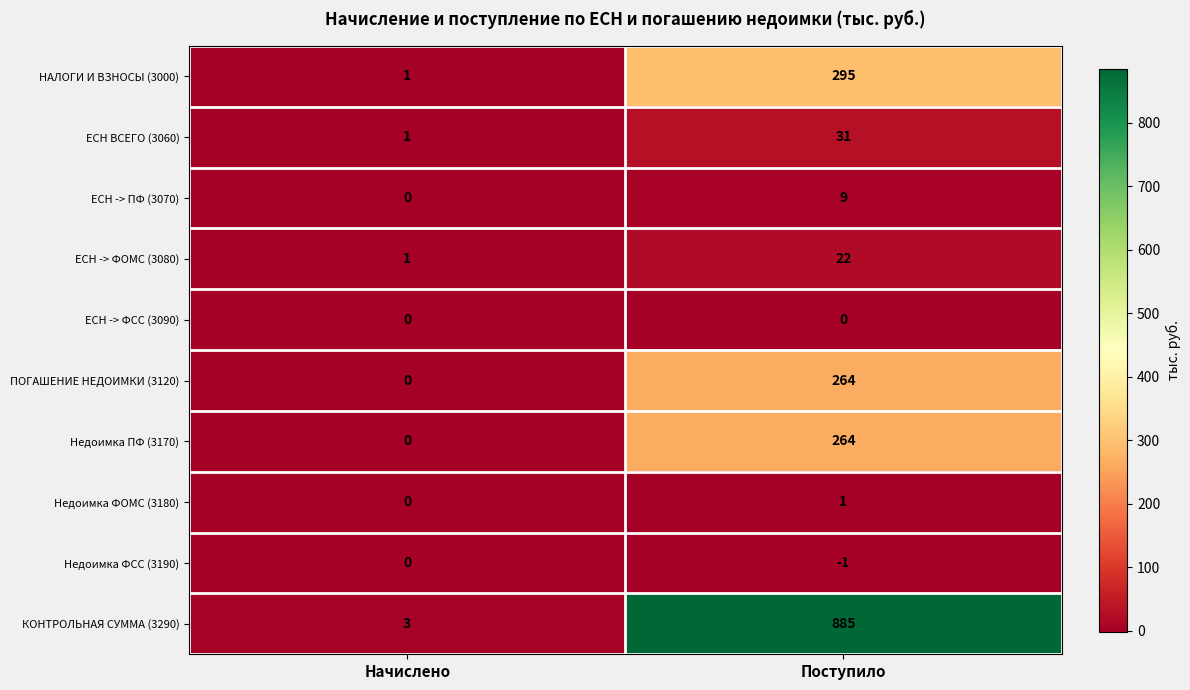

What is the difference between the highest and lowest values at Начислено?

3